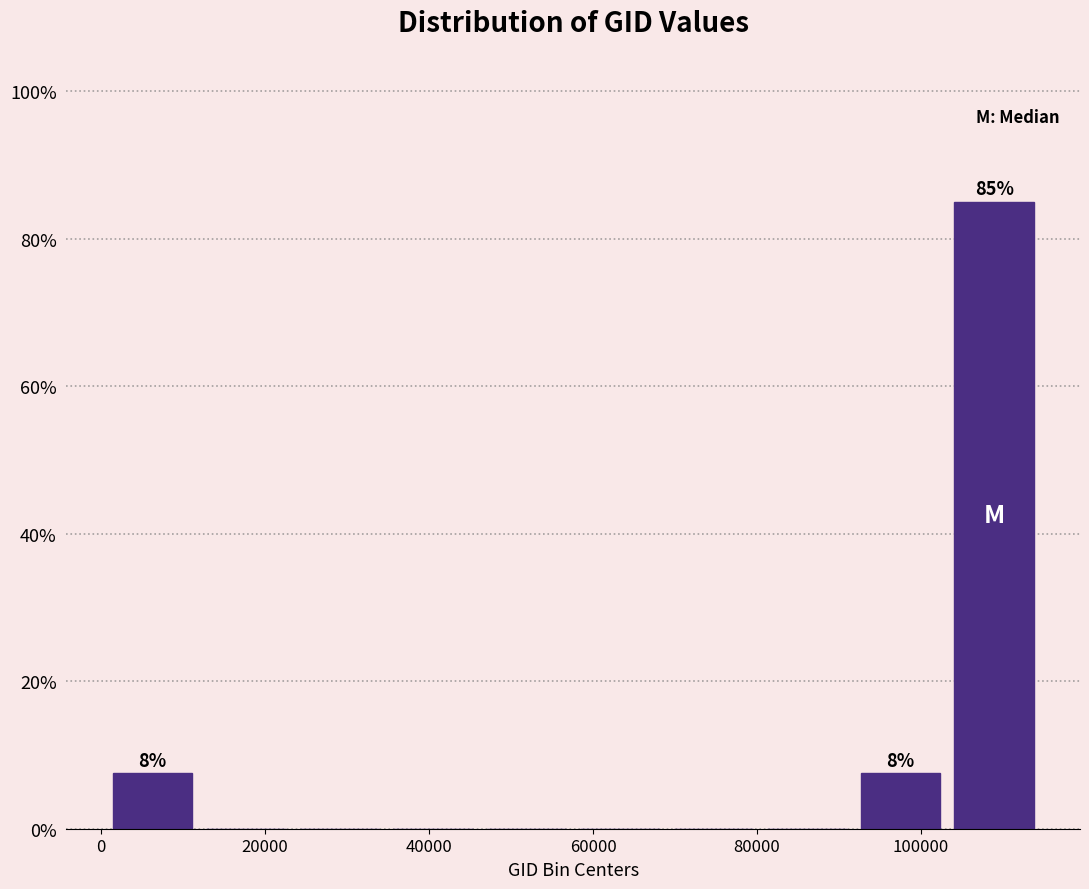

Over which range of the x-axis is the bar tallest?

104000 to 114000